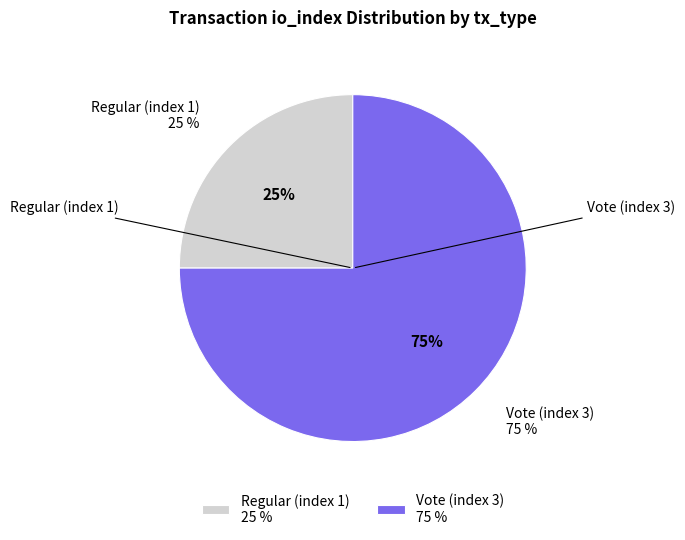

Do Regular (index 1) and Vote (index 3) together represent more than half of the pie?

Yes